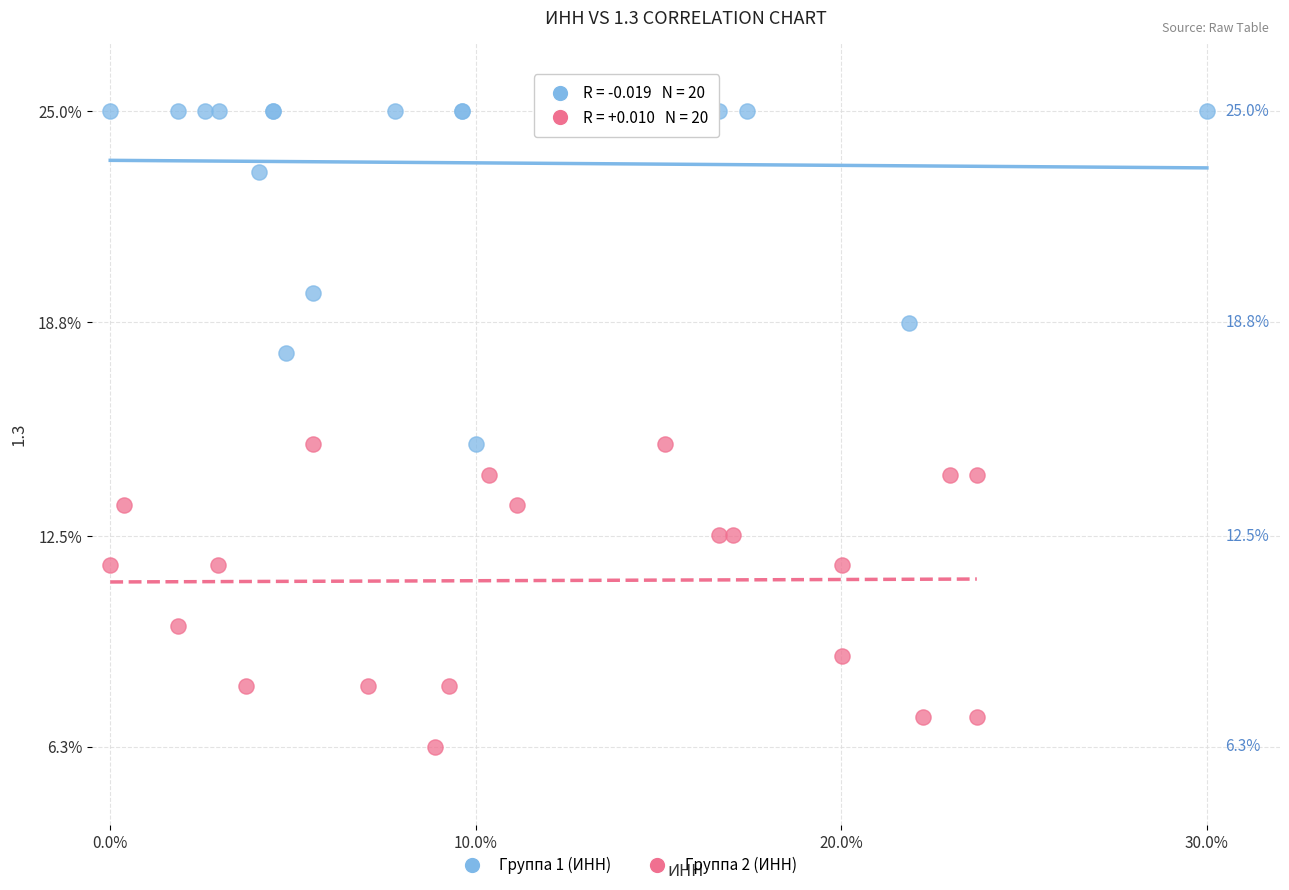

What are all the series names shown in the legend?

Группа 1 (ИНН), Группа 2 (ИНН)